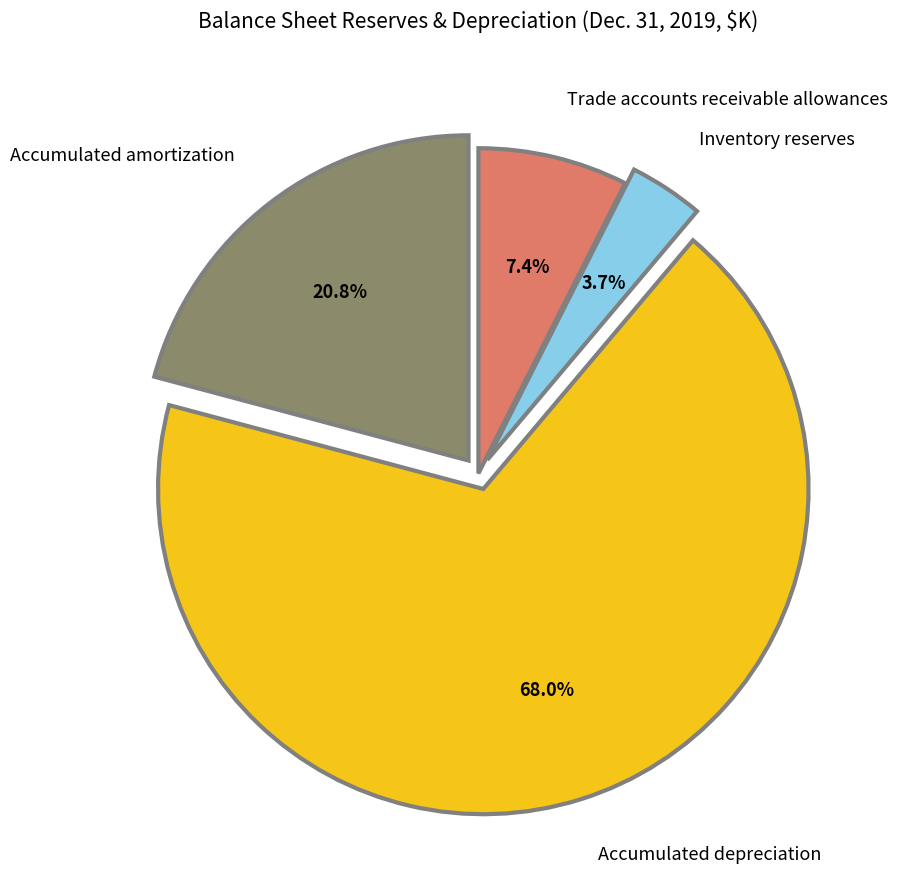

Is the sum of Accumulated depreciation and Accumulated amortization greater than half?

Yes